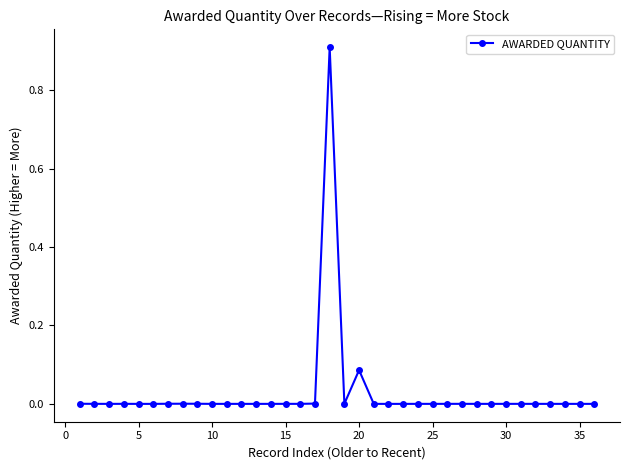

What is the sum of all values?

1.0